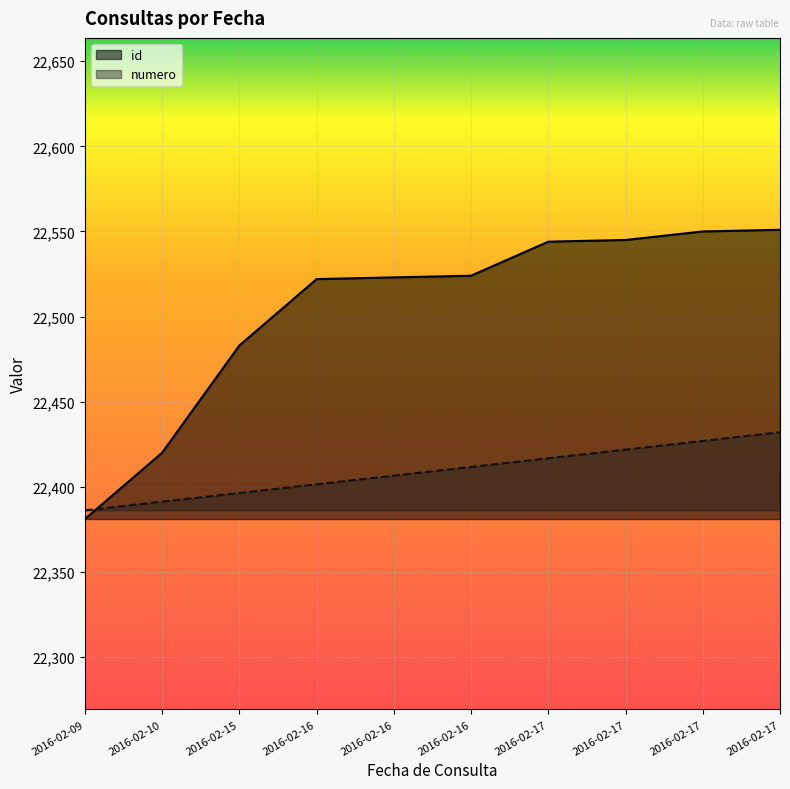

List the series in order of their peak value, lowest first.

numero, id